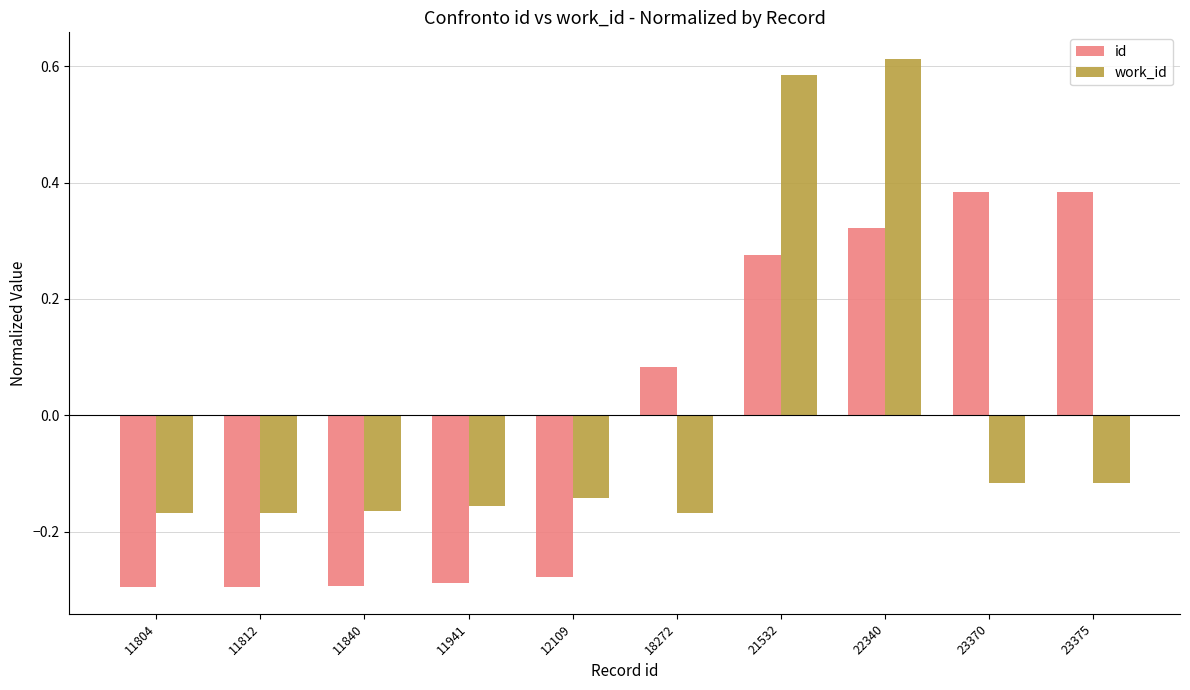

Are the bars horizontal?

No